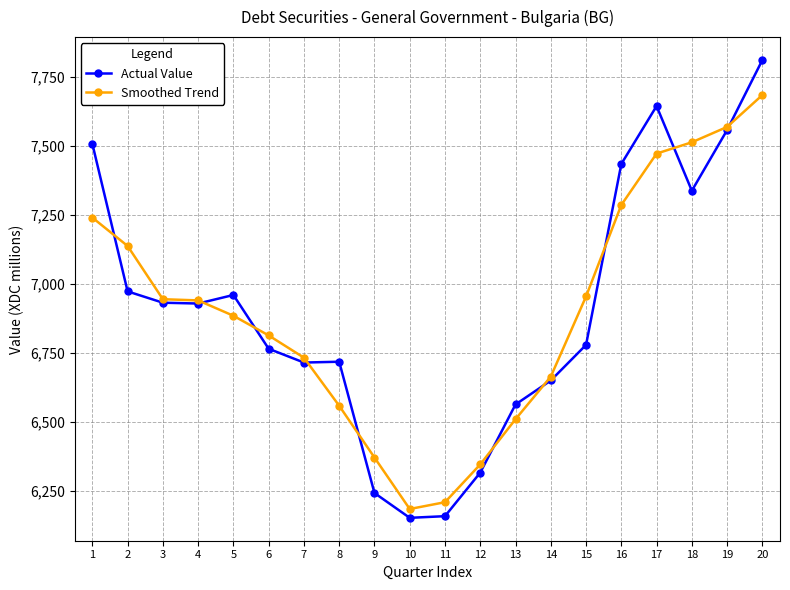

Is this an area chart (filled region under the line)?

No